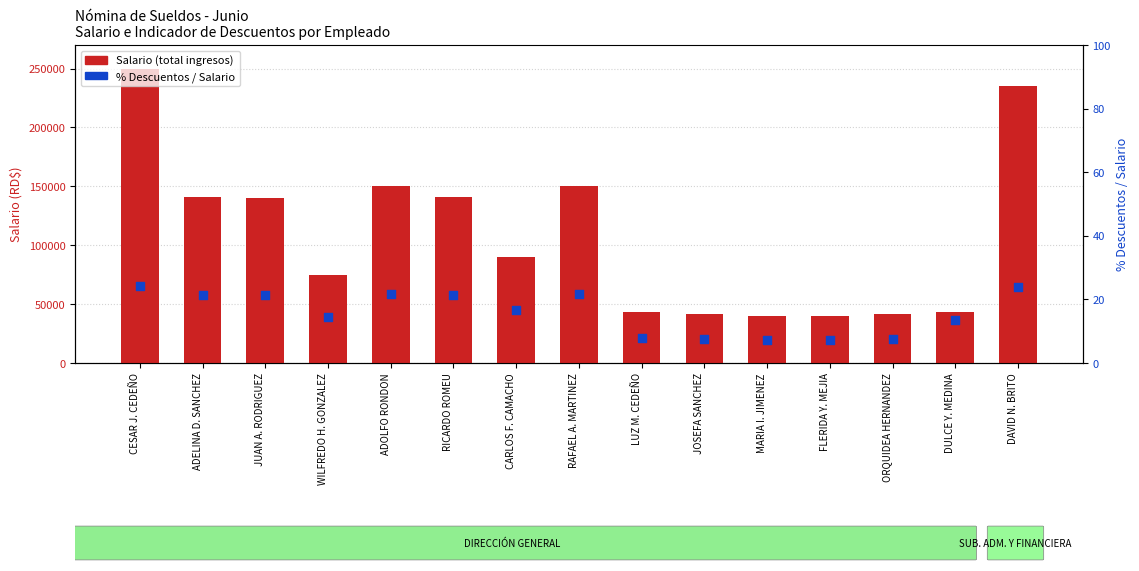

What are all the series names shown in the legend?

Salario (total ingresos), % Descuentos / Salario